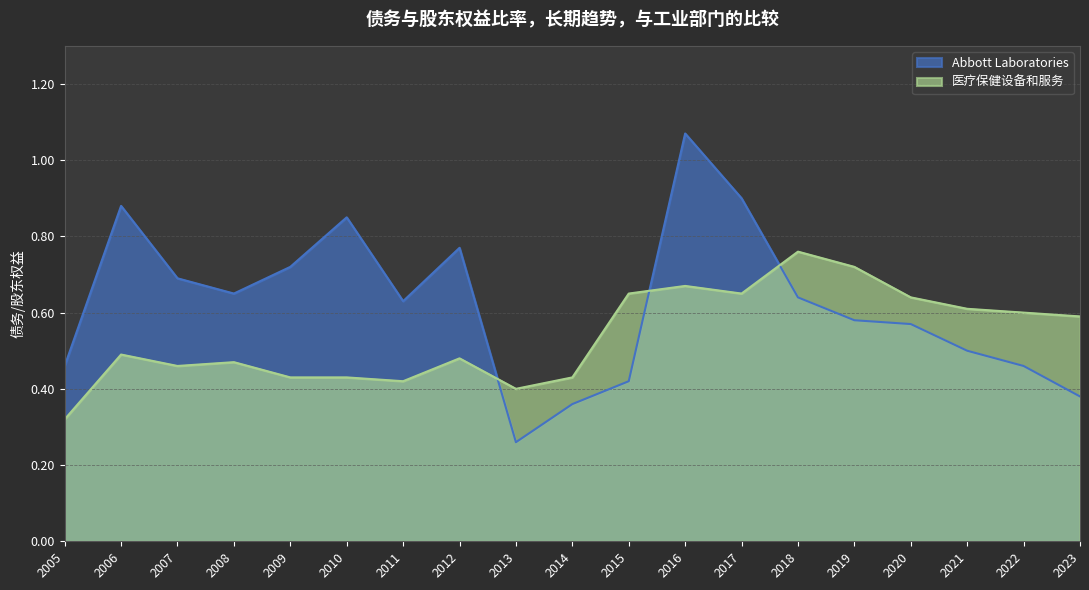

Where is 医疗保健设备和服务 nearest to the value 0?

2005